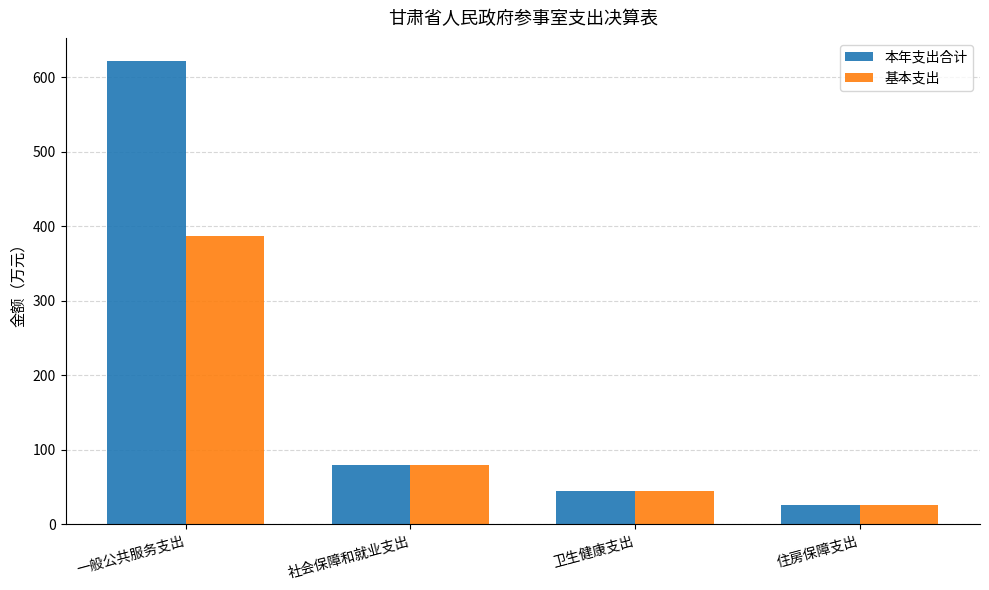

What are all the series names shown in the legend?

本年支出合计, 基本支出